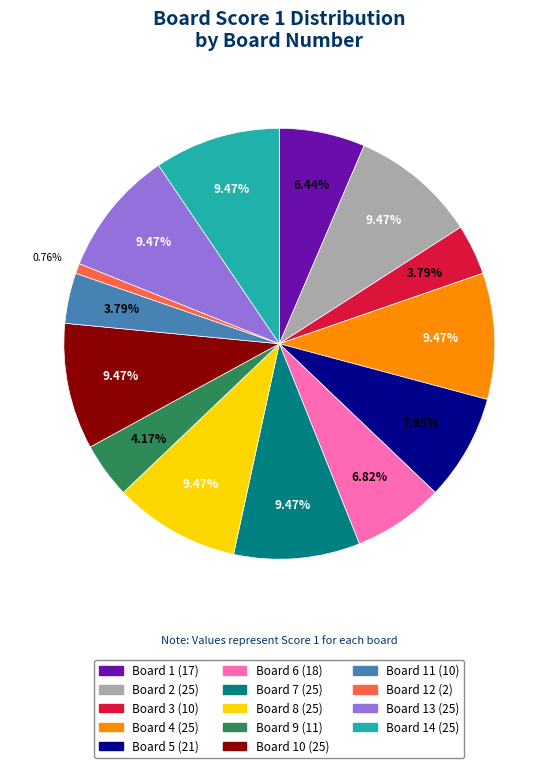

Is there a majority slice in this chart?

No